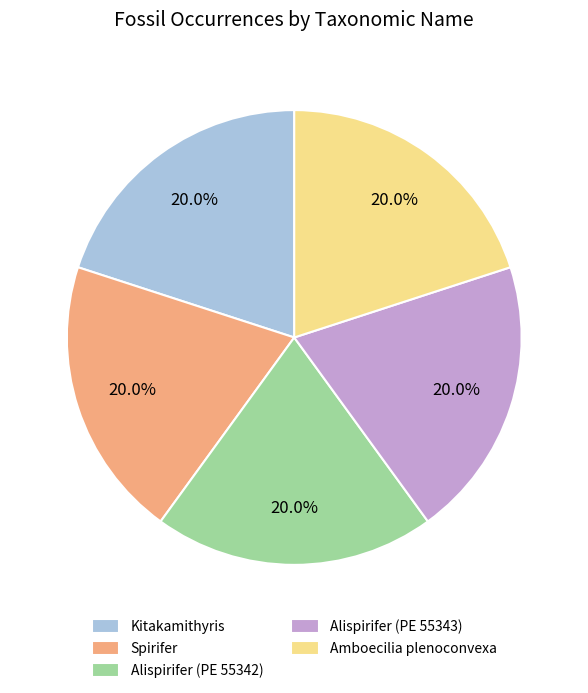

Does Alispirifer (PE 55343) account for over 50% of the chart?

No